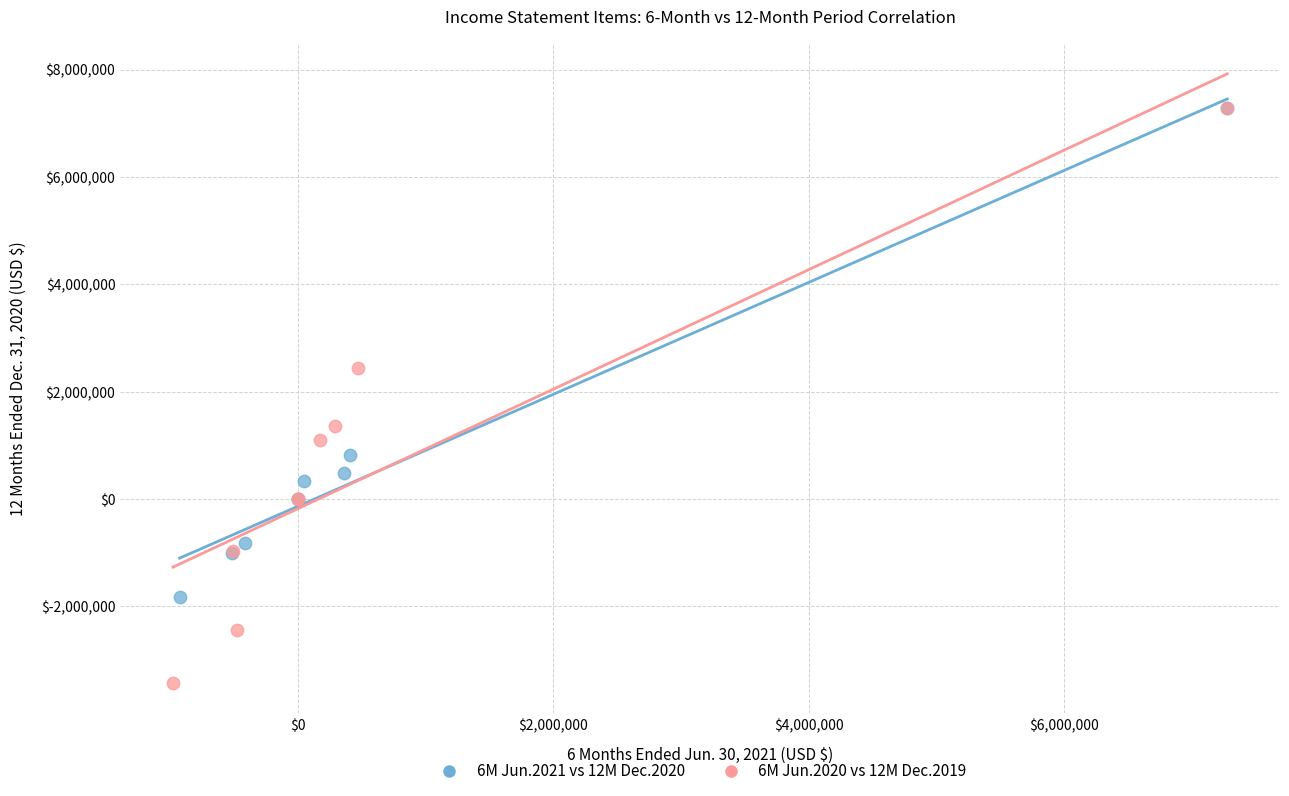

Which series has the largest Y range (max minus min)?

6M Jun.2020 vs 12M Dec.2019